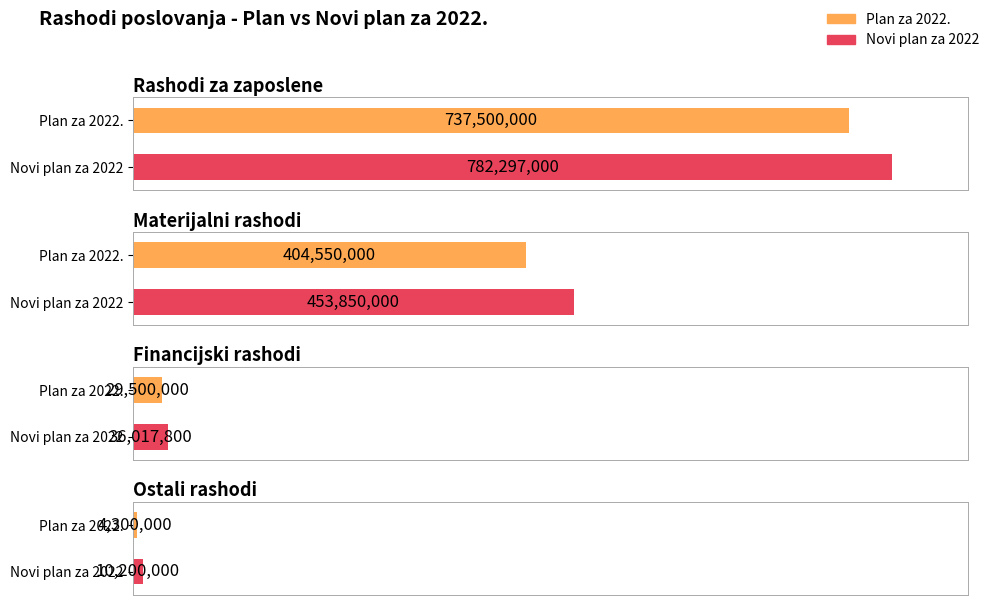

Is it true that Novi plan za 2022 equals 14780678 at Ostali rashodi?

False